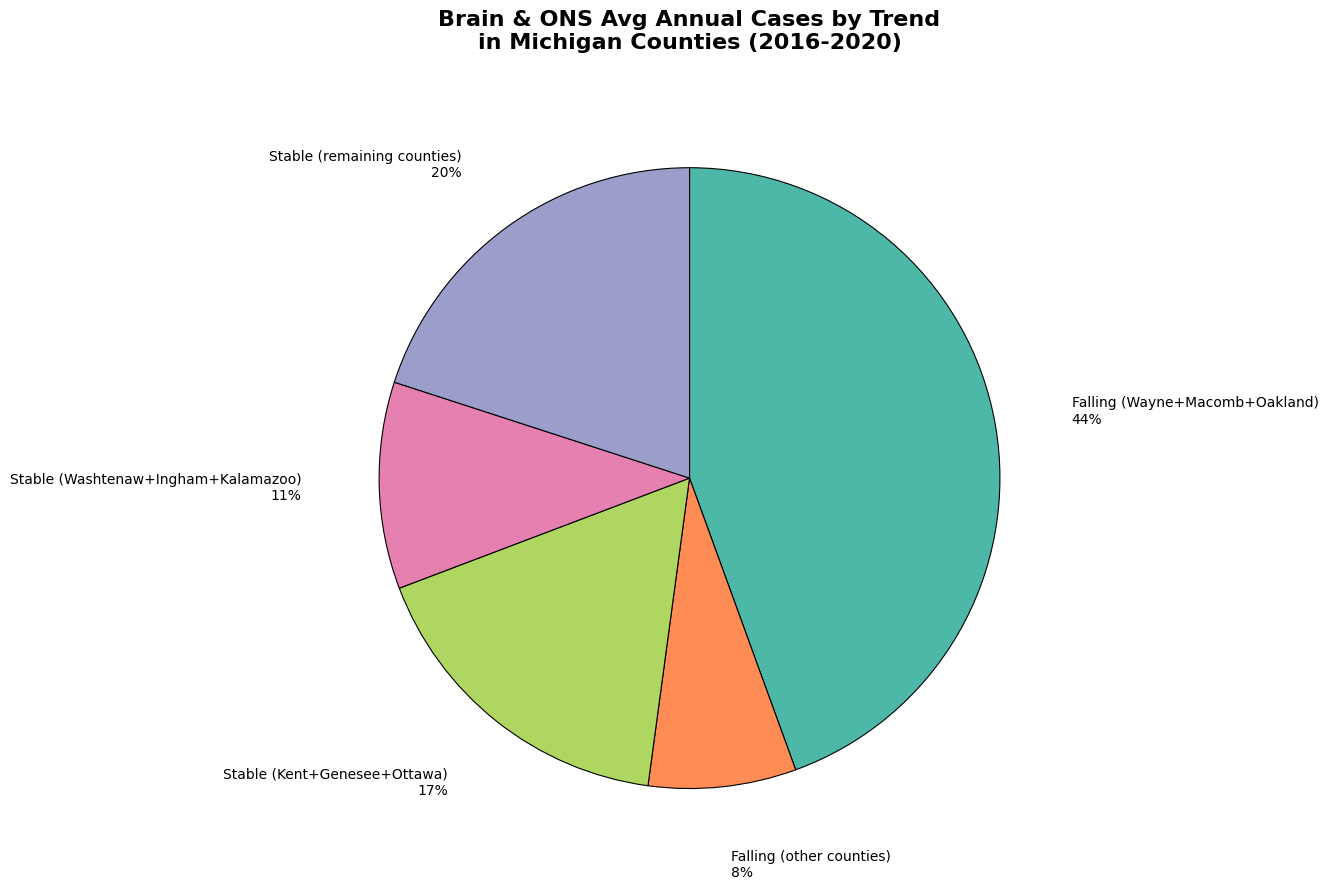

To the nearest percent, what is the average slice percentage?

20%